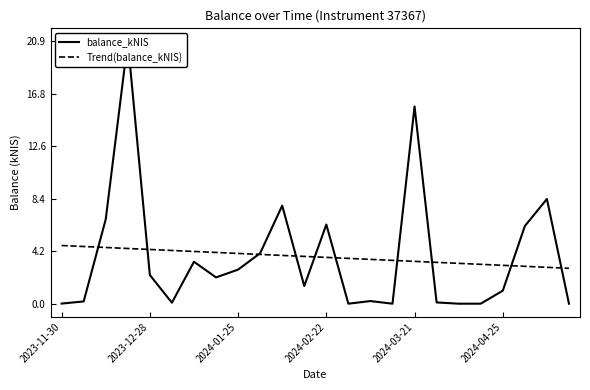

Does the chart display data point markers on the line(s)?

No